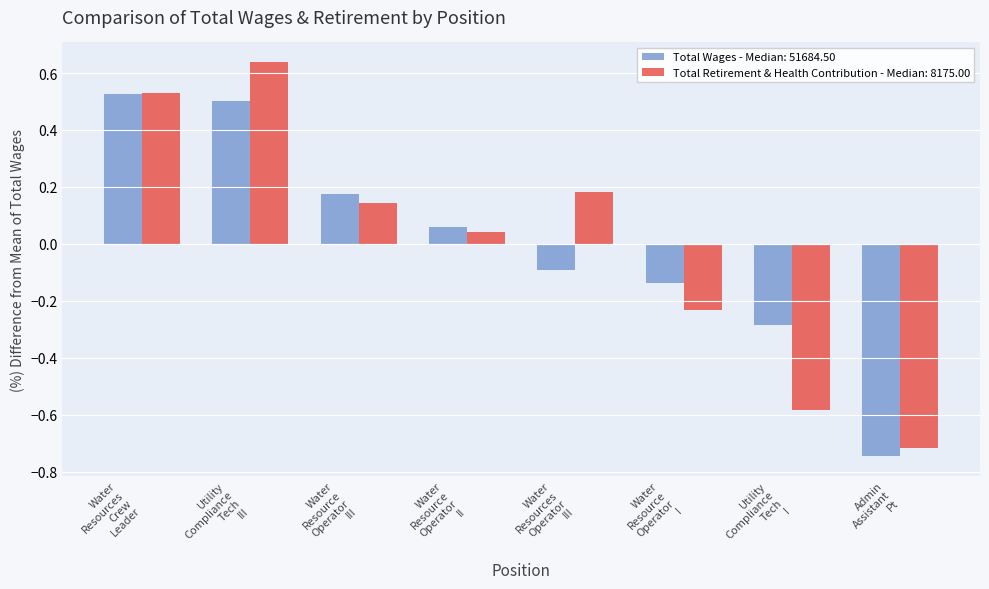

List the series in order of their peak value, lowest first.

Total Wages - Median: 51684.50, Total Retirement & Health Contribution - Median: 8175.00